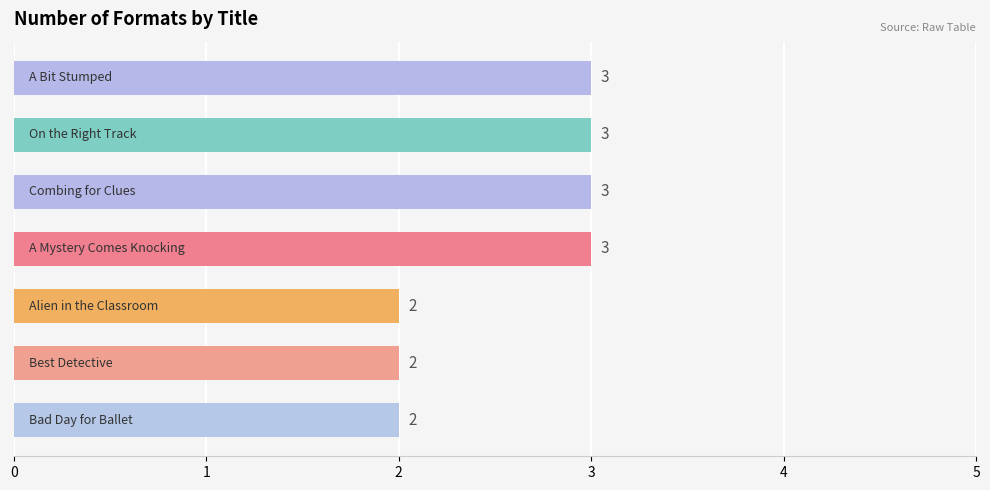

How many values are below 3?

3